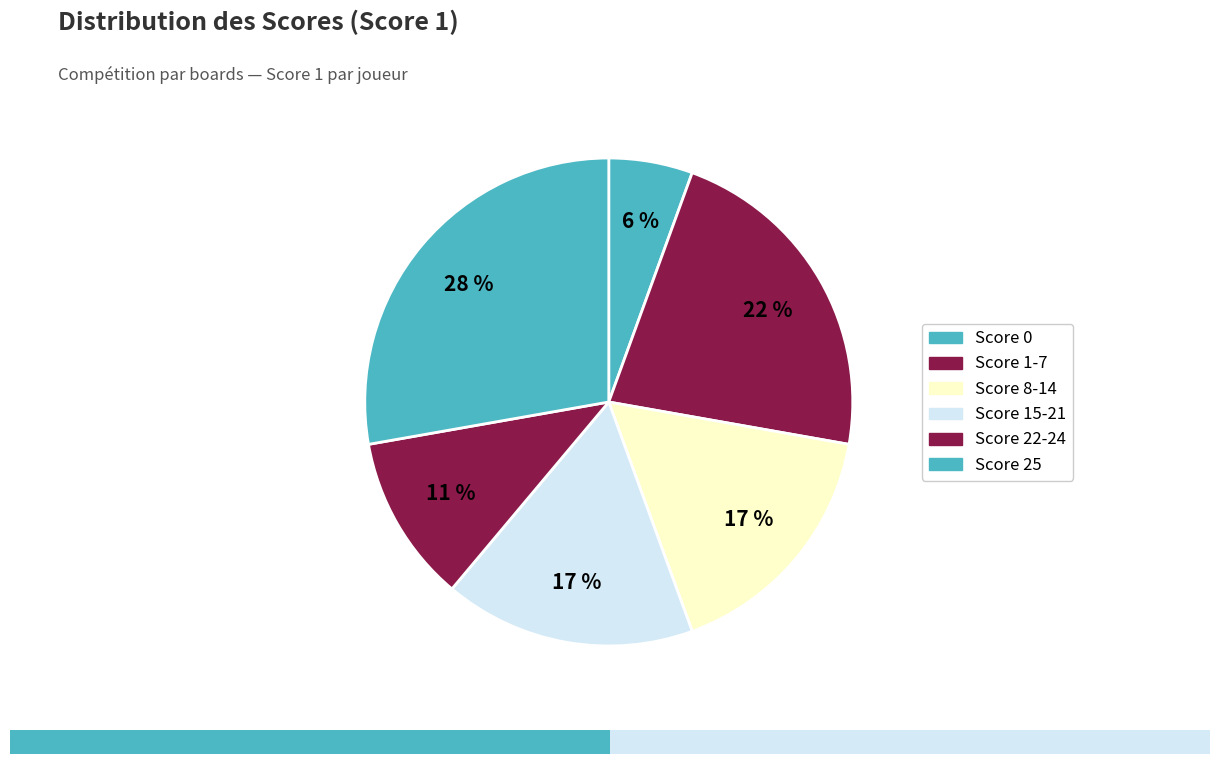

How many segments does this pie chart have?

6